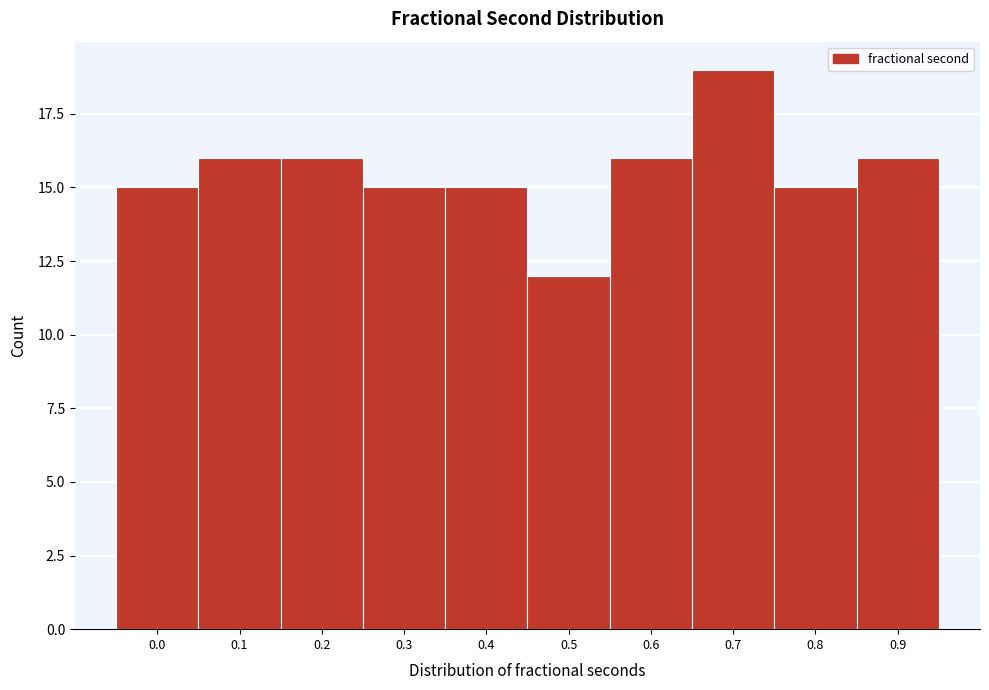

Reading left to right, what are all the values shown in this chart?

0.0=15	0.1=16	0.2=16	0.3=15	0.4=15	0.5=12	0.6=16	0.7=19	0.8=15	0.9=16